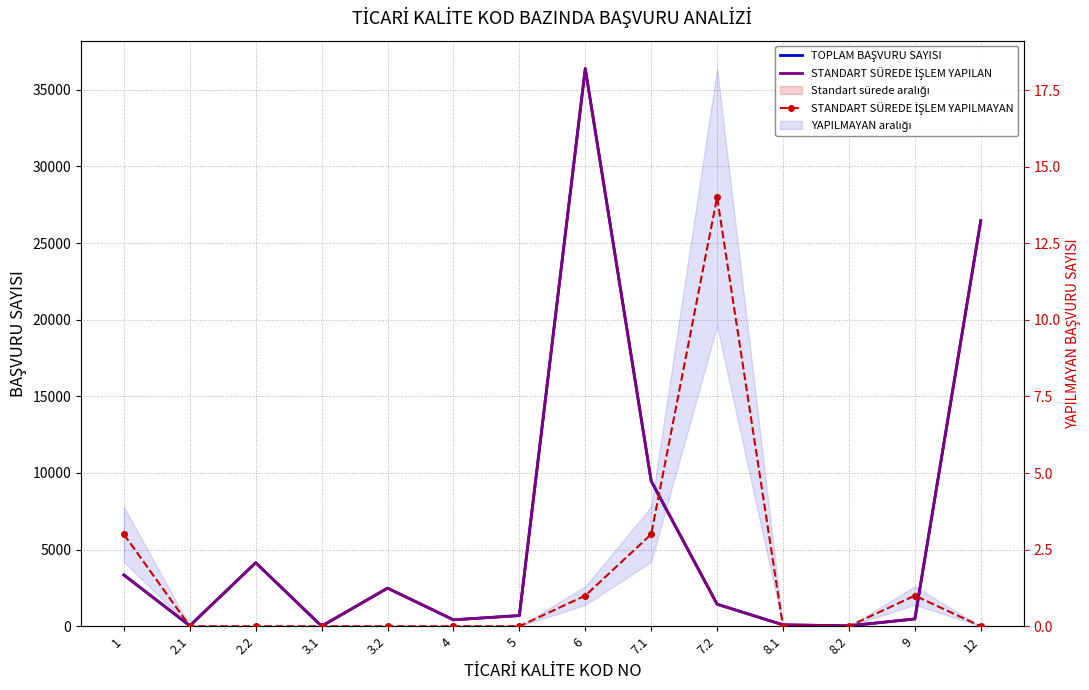

Between 3.2 and 8.1, which is larger?

3.2